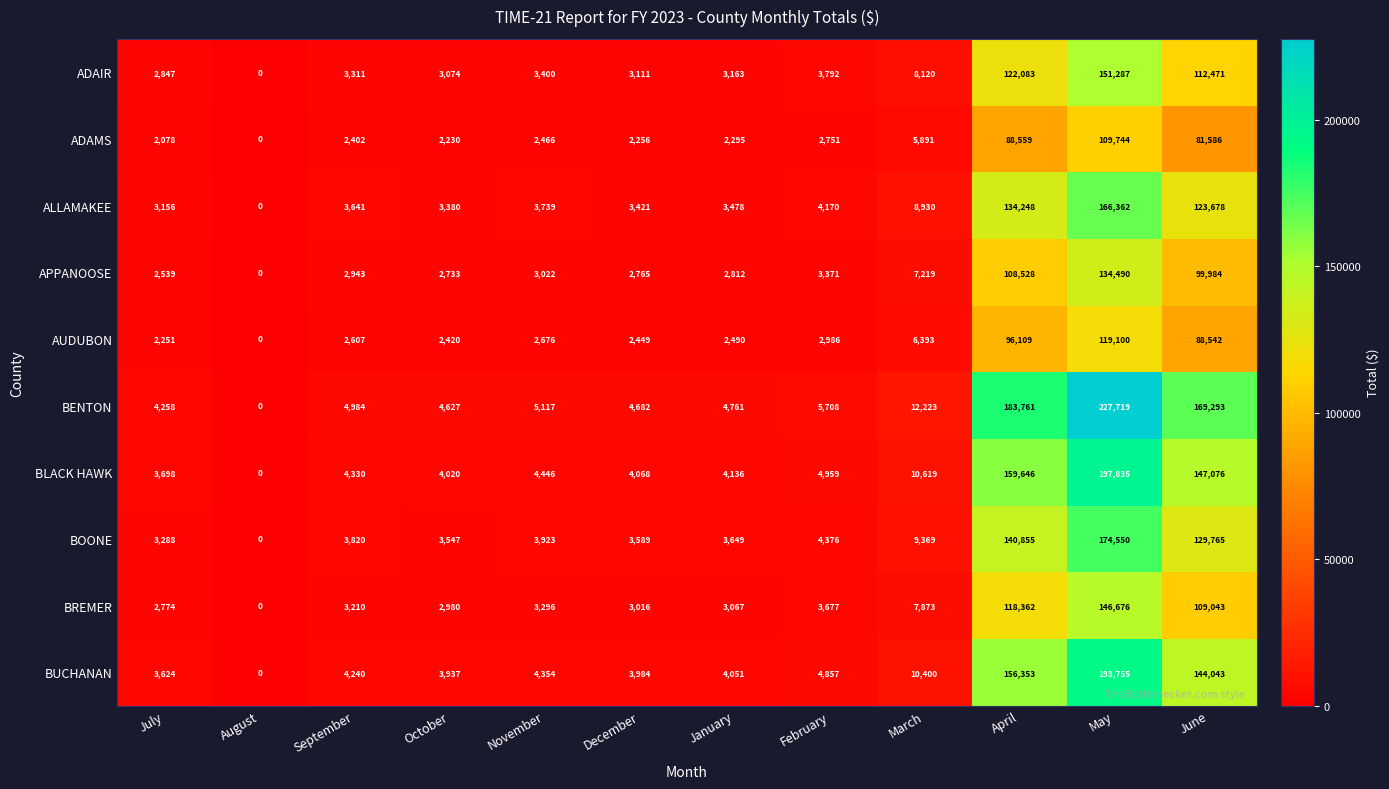

How many data points does each series have?

12